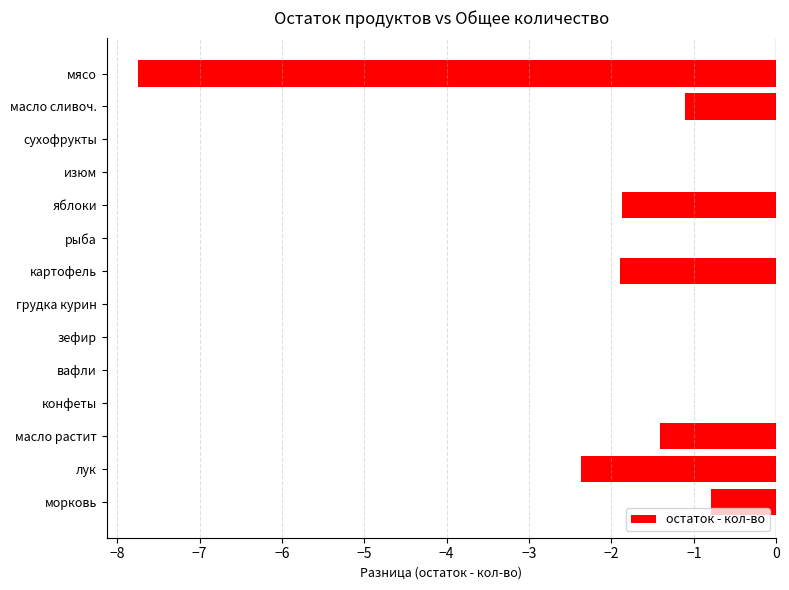

What is the change in value from рыба to морковь?

-0.8